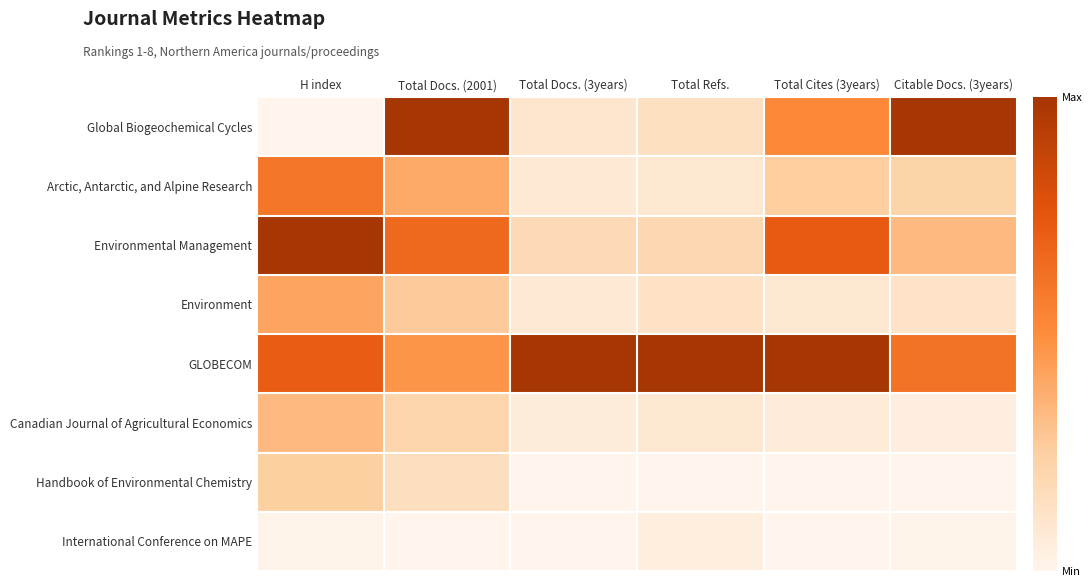

Which label corresponds to the smallest value in the chart?

H index